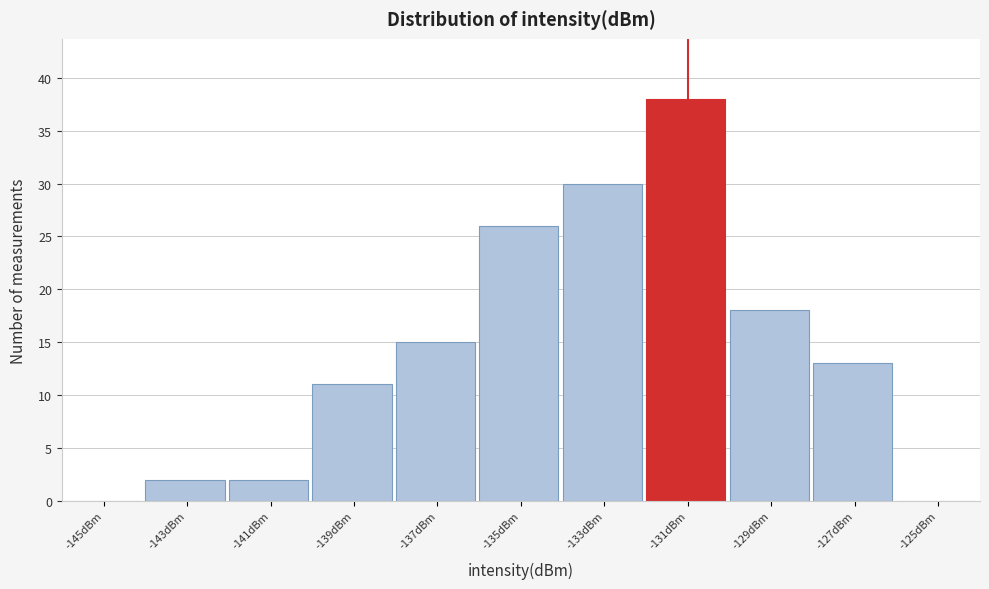

Reading right to left, transcribe all the data shown in this chart.

-125dBm=0	-127dBm=13	-129dBm=18	-131dBm=38	-133dBm=30	-135dBm=26	-137dBm=15	-139dBm=11	-141dBm=2	-143dBm=2	-145dBm=0